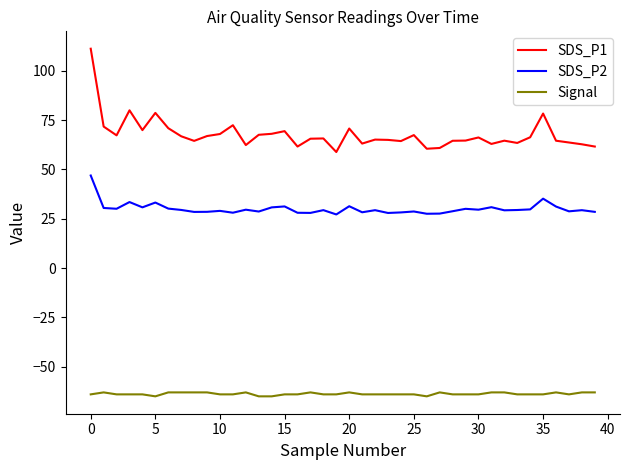

Which series has the widest spread of values?

SDS_P1